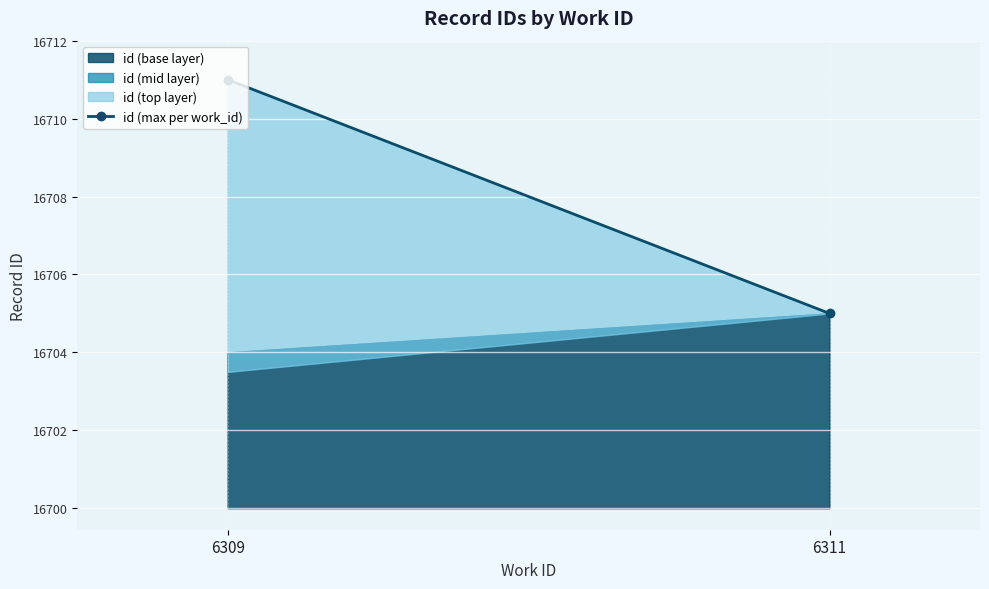

Between 6309 and 6311, which is larger?

6309